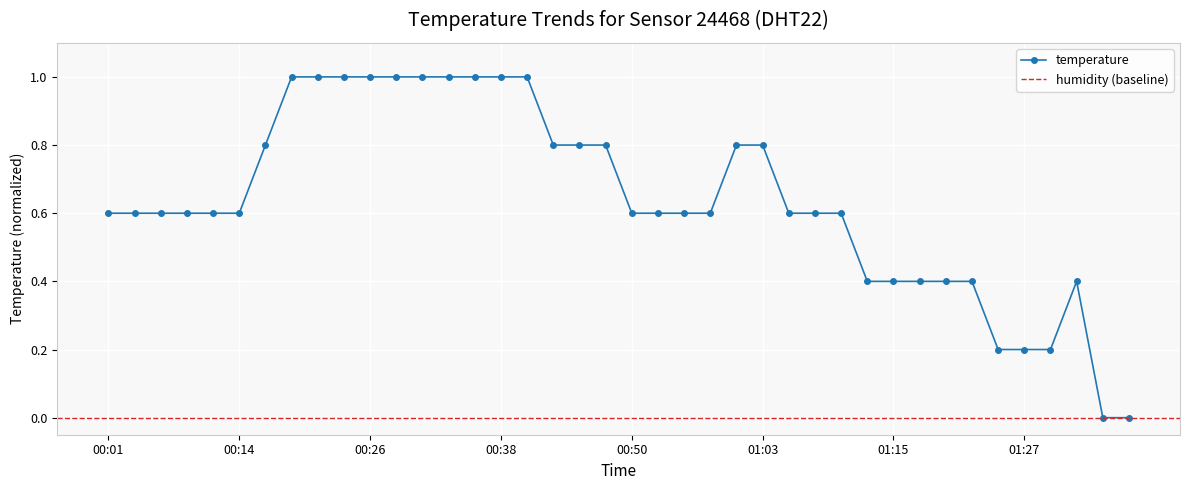

Reading left to right, what are all the values shown in this chart?

0.6	0.6	0.6	0.6	0.6	0.6	0.8	1.0	1.0	1.0	1.0	1.0	1.0	1.0	1.0	1.0	1.0	0.8	0.8	0.8	0.6	0.6	0.6	0.6	0.8	0.8	0.6	0.6	0.6	0.4	0.4	0.4	0.4	0.4	0.2	0.2	0.2	0.4	0.0	0.0